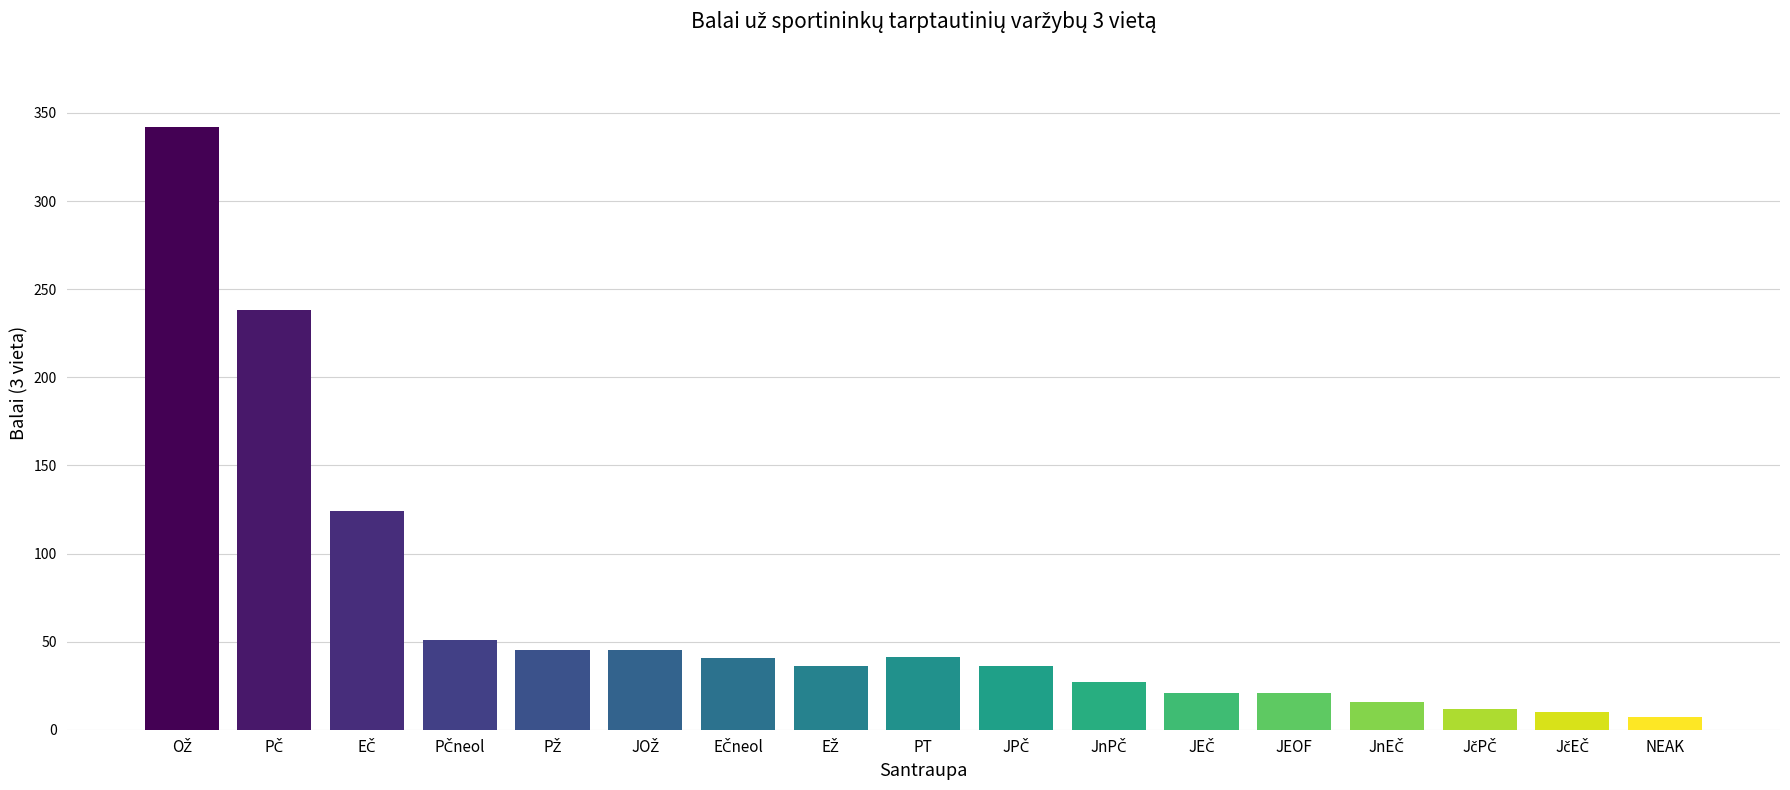

What is the greatest value displayed?

342.1